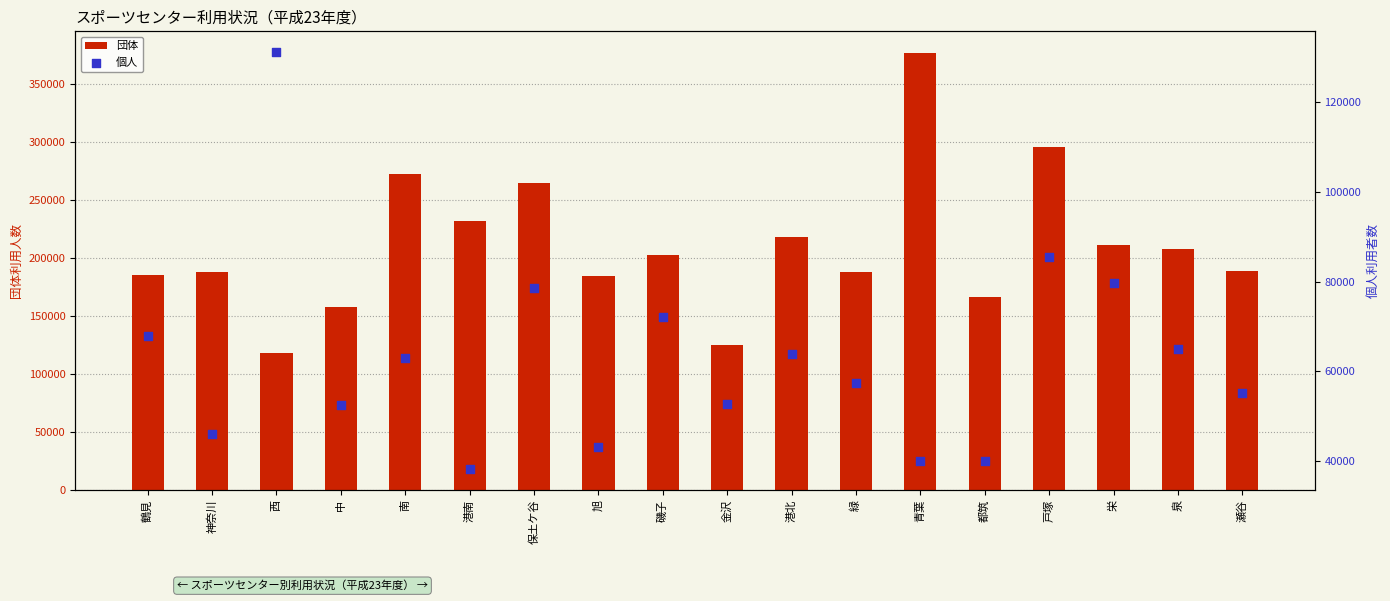

At how many categories does at least one series exceed 101902?

18